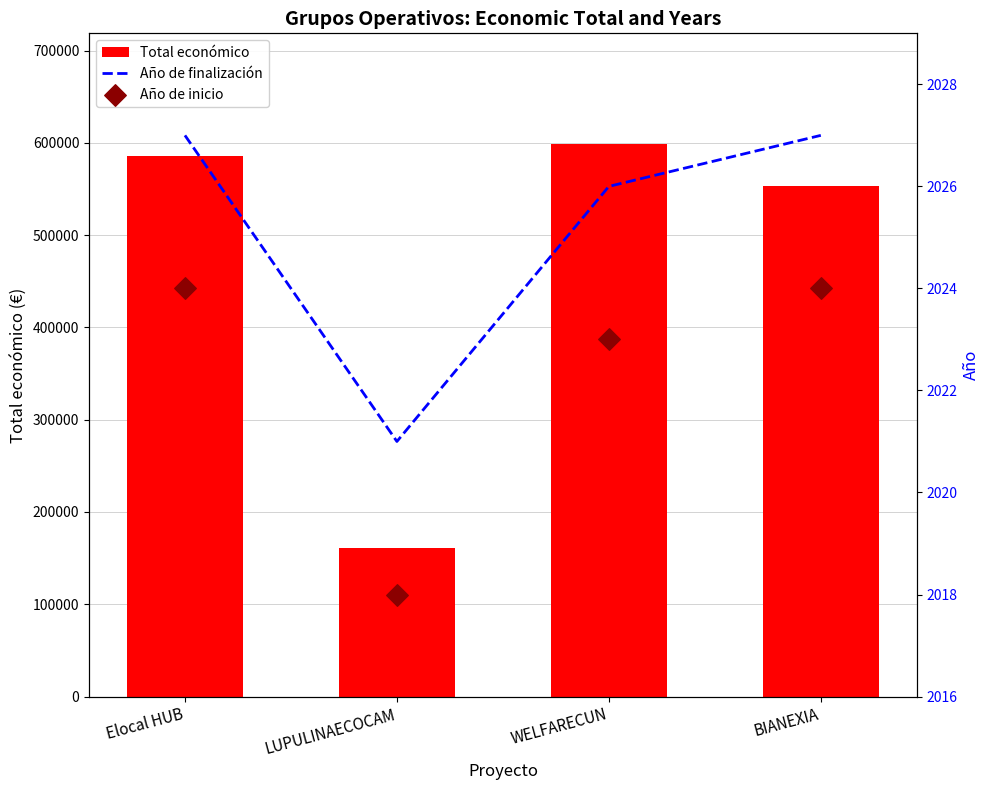

What is the total value across all series at WELFARECUN?

602958